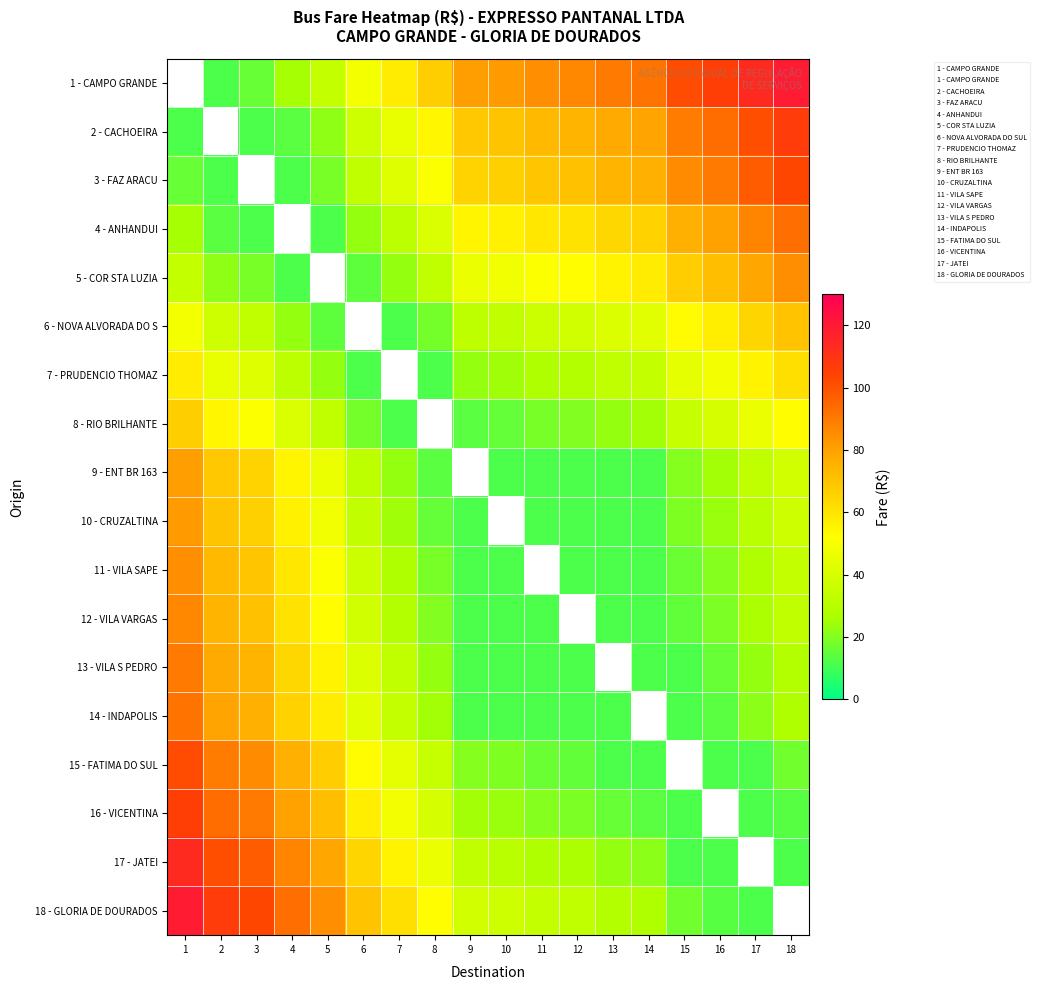

Where is 15 - FATIMA DO SUL nearest to the value 50?

6 - NOVA ALVORADA DO SUL